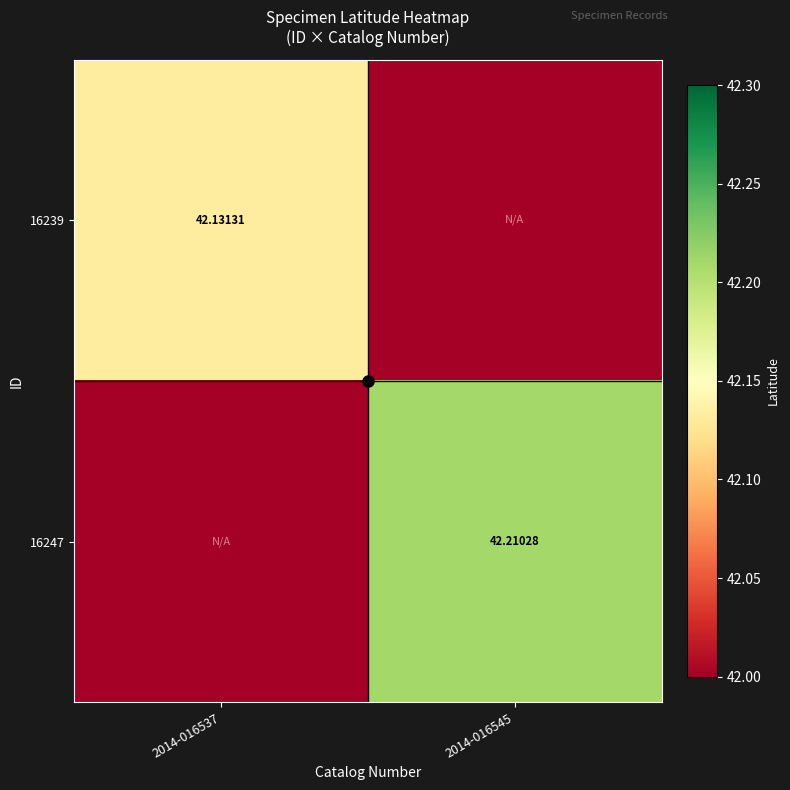

Is the value of 16239 at 2014-016537 greater than the value of 16247 at 2014-016545?

No